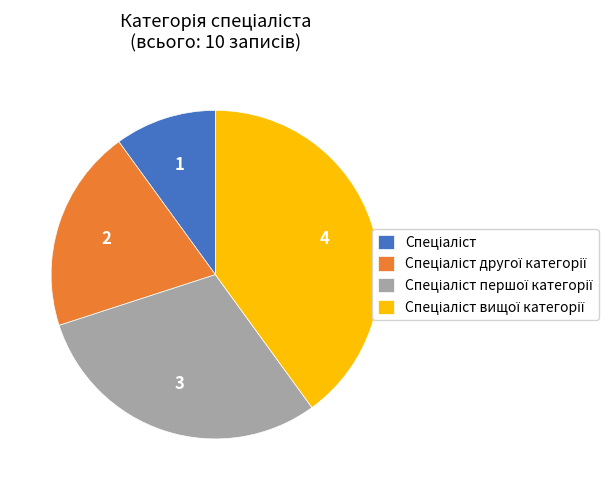

Does any single category account for the majority?

No